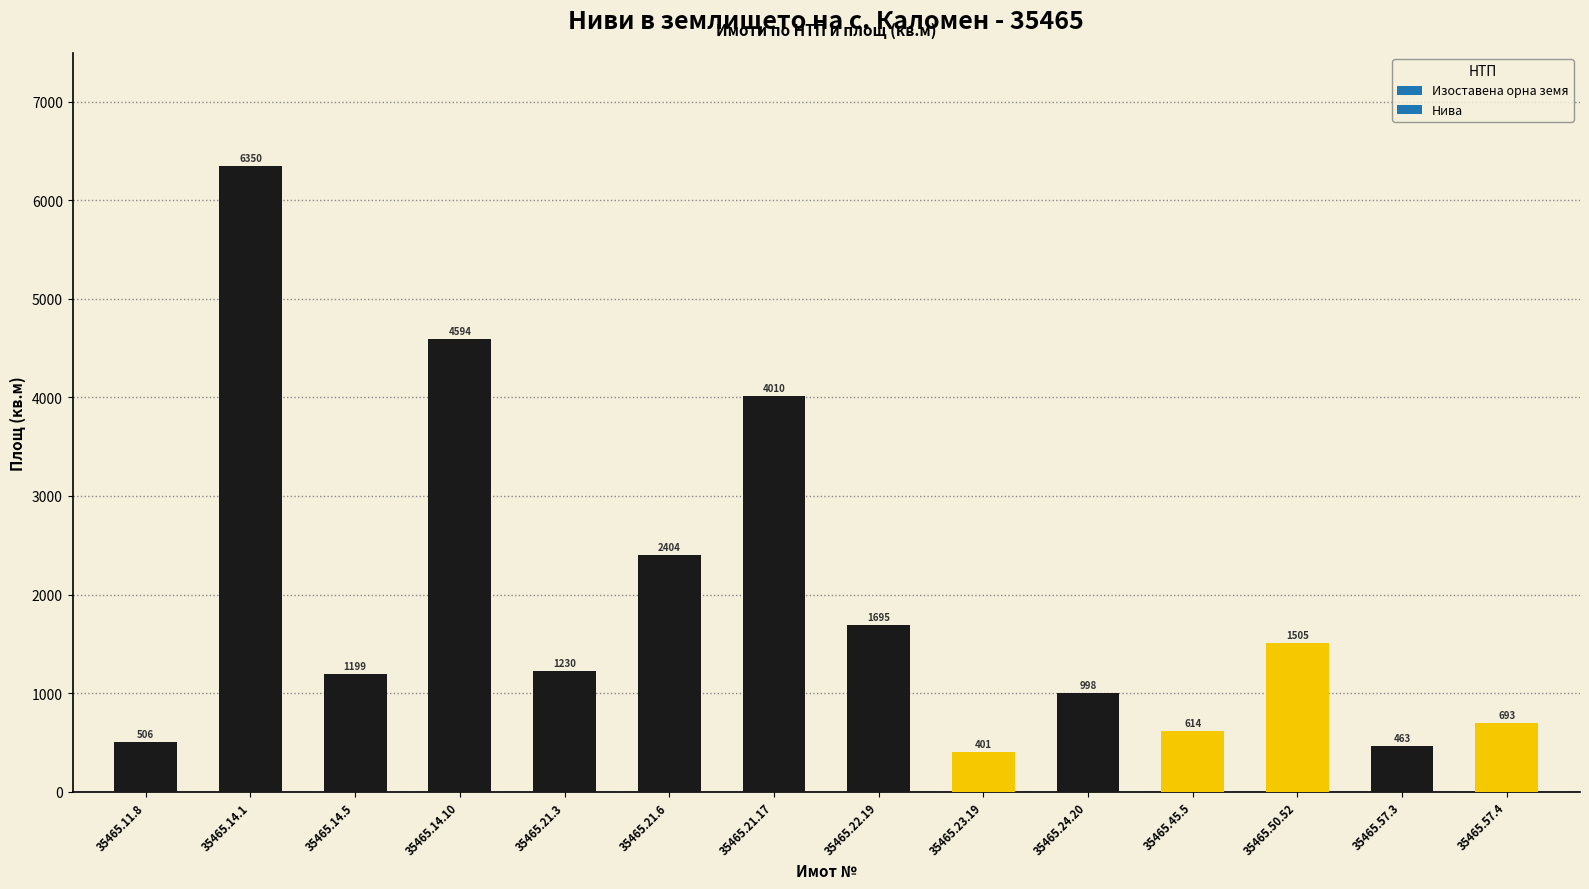

Reading left to right, transcribe all the data shown in this chart.

35465.11.8=506	35465.14.1=6350	35465.14.5=1199	35465.14.10=4594	35465.21.3=1230	35465.21.6=2404	35465.21.17=4010	35465.22.19=1695	35465.23.19=401	35465.24.20=998	35465.45.5=614	35465.50.52=1505	35465.57.3=463	35465.57.4=693